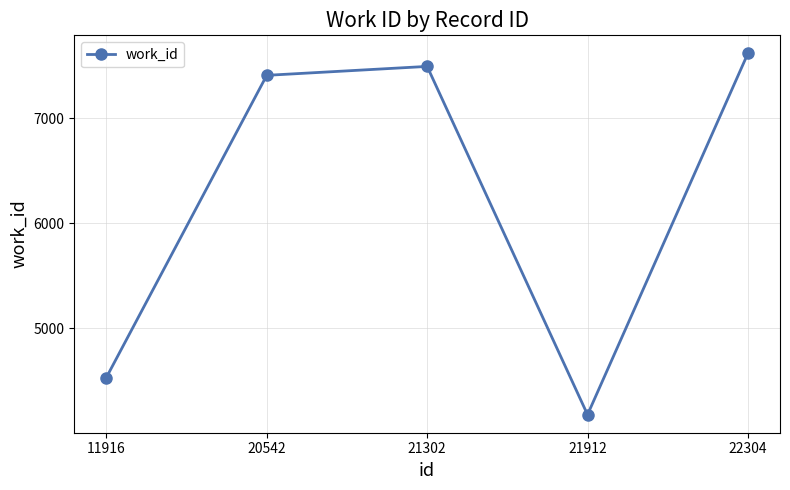

Where is the data nearest to the value 5898?

11916